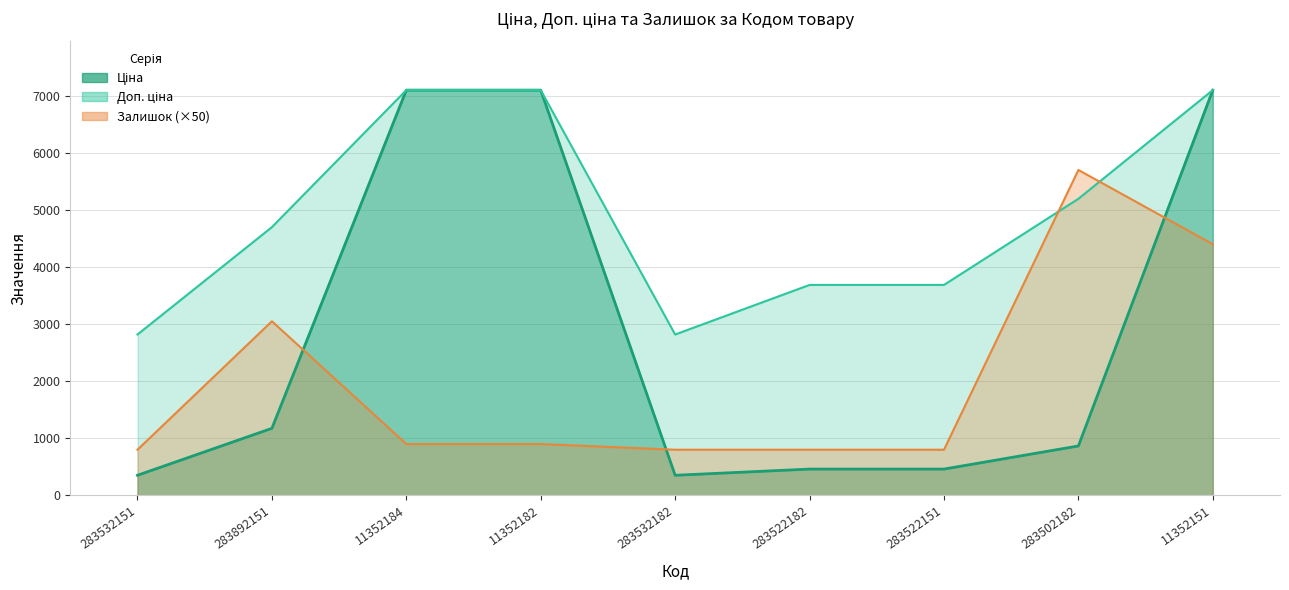

At which label does Залишок first exceed 900?

283892151